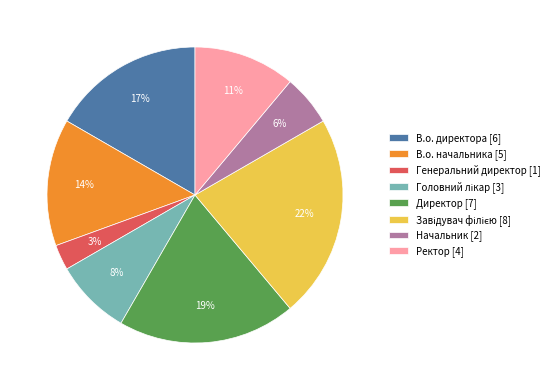

How many segments does this pie chart have?

8